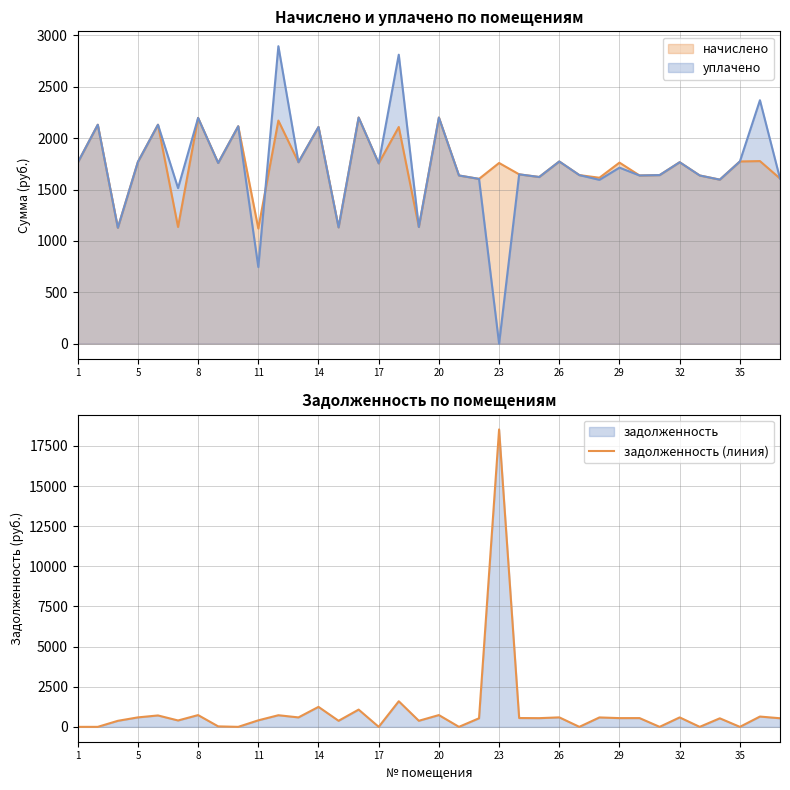

The chart shows a value of -12812.7 at 19. True or false?

False